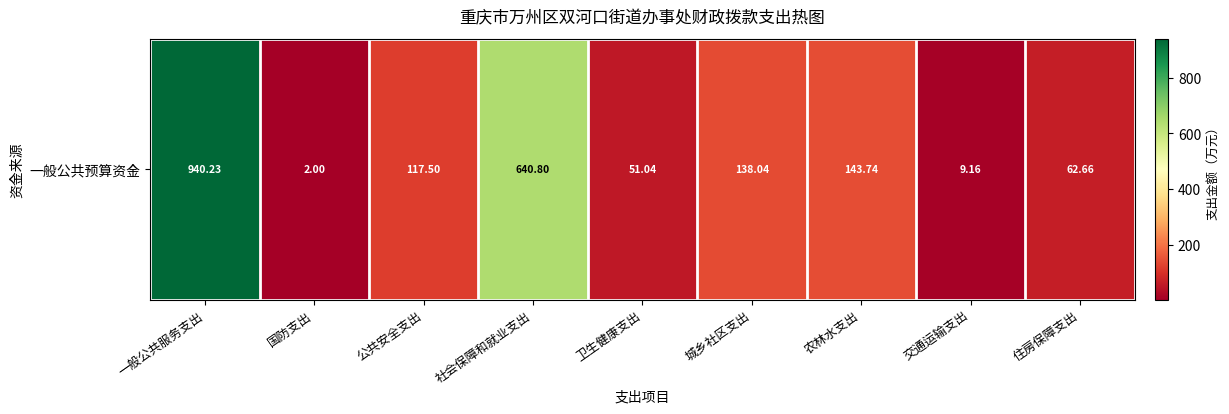

Rank the categories by value from highest to lowest.

一般公共服务支出, 社会保障和就业支出, 农林水支出, 城乡社区支出, 公共安全支出, 住房保障支出, 卫生健康支出, 交通运输支出, 国防支出